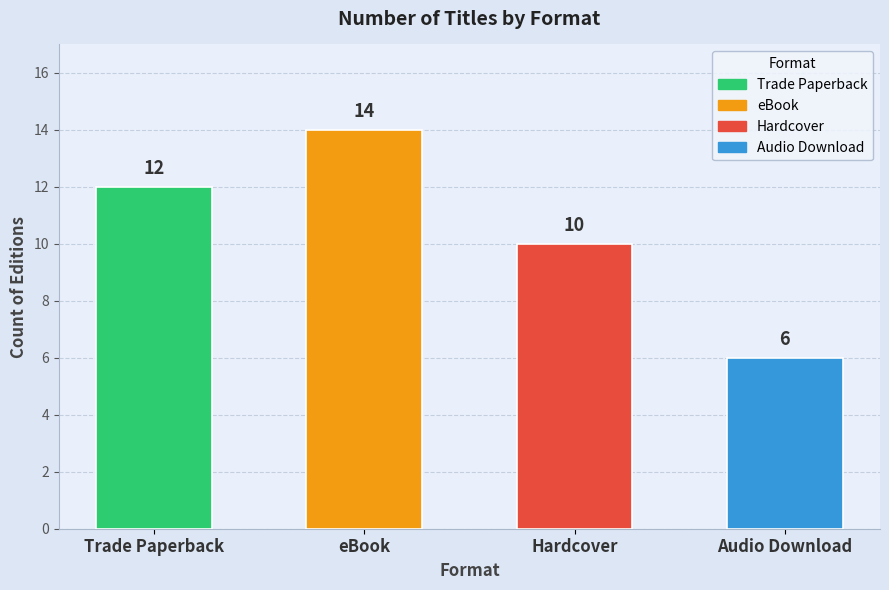

How many categories are shown in the chart?

4